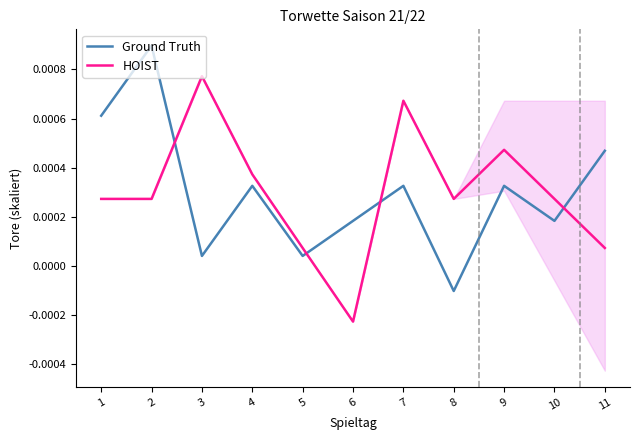

Which series has the widest spread of values?

HOIST